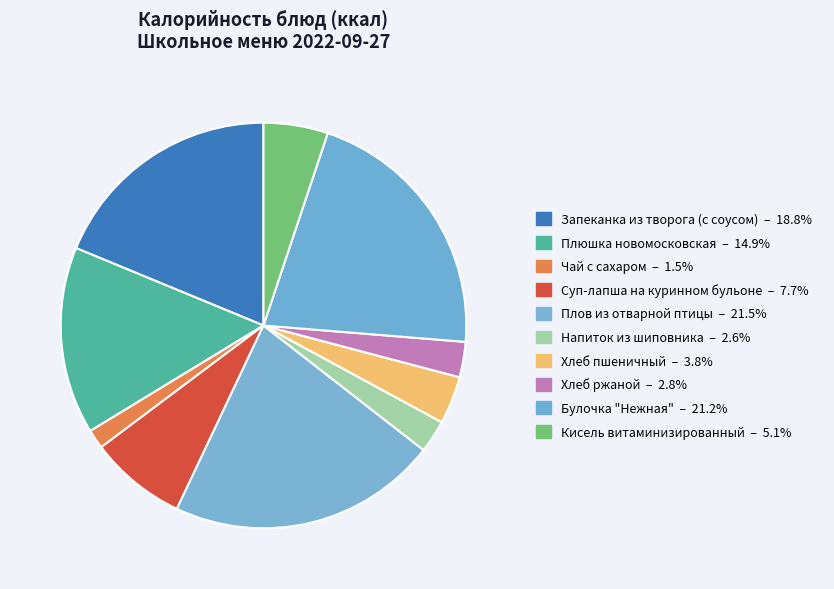

How many slices are in this pie chart?

10